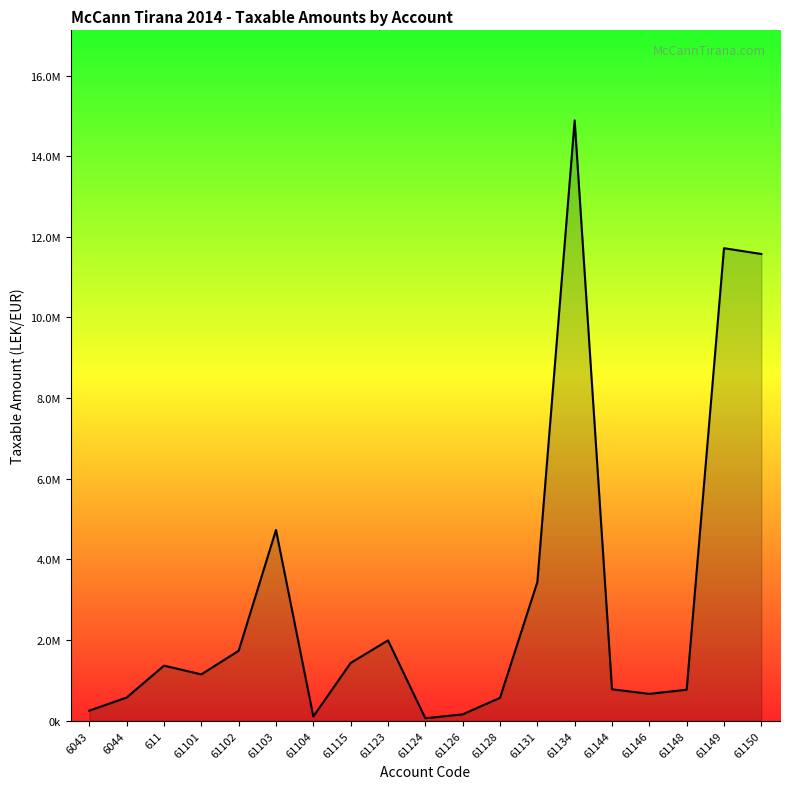

Is this an area chart (filled region under the line)?

Yes